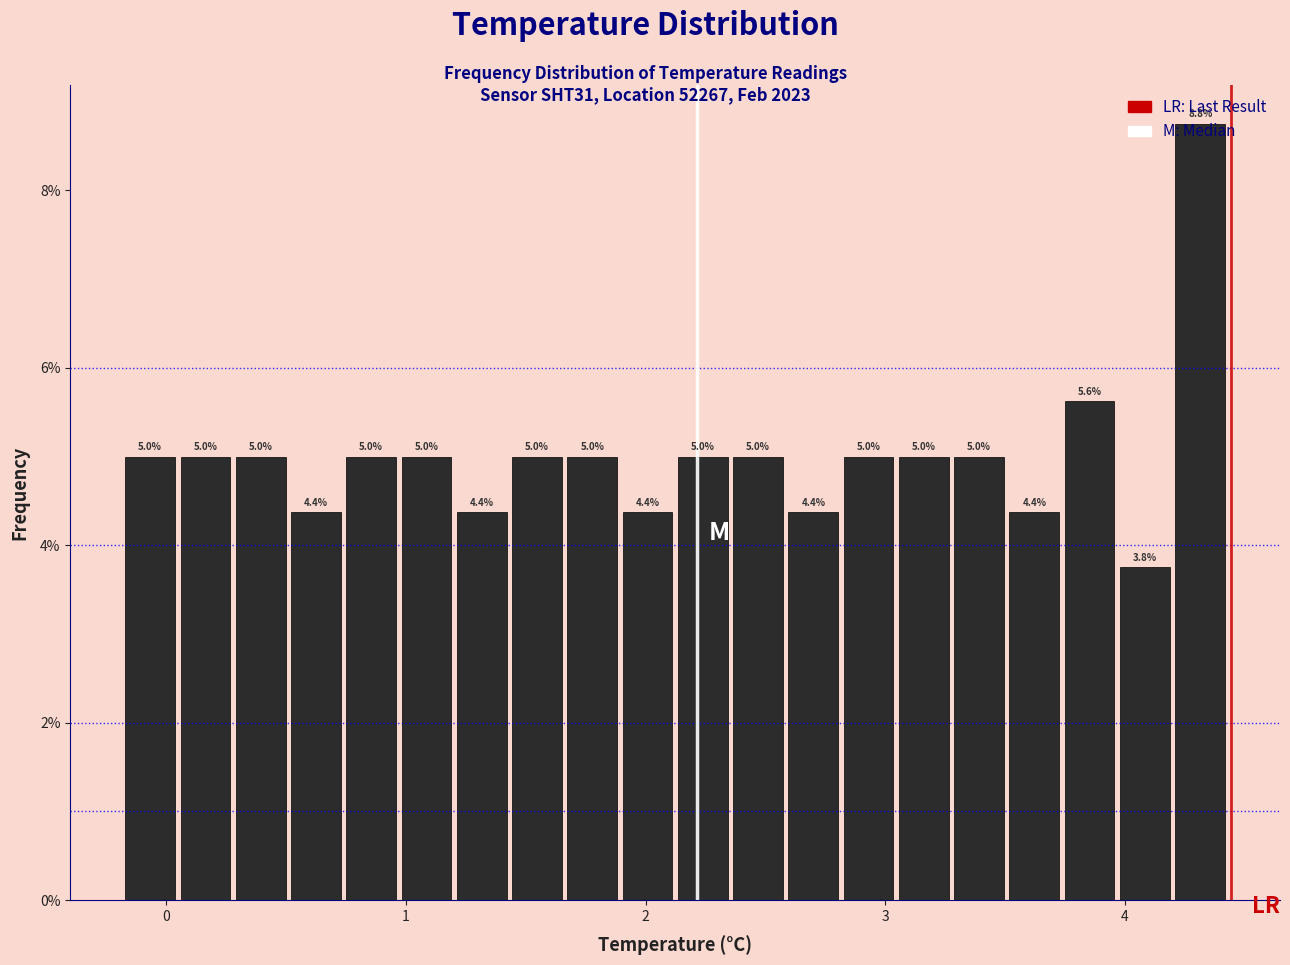

Read against the x-axis, roughly where is the centre of the tallest bar?

4.3